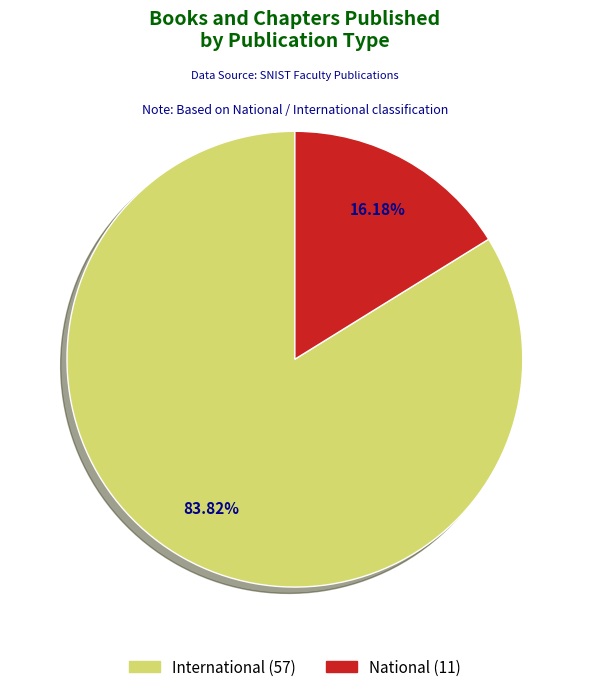

To the nearest percent, what is the average slice percentage?

50%